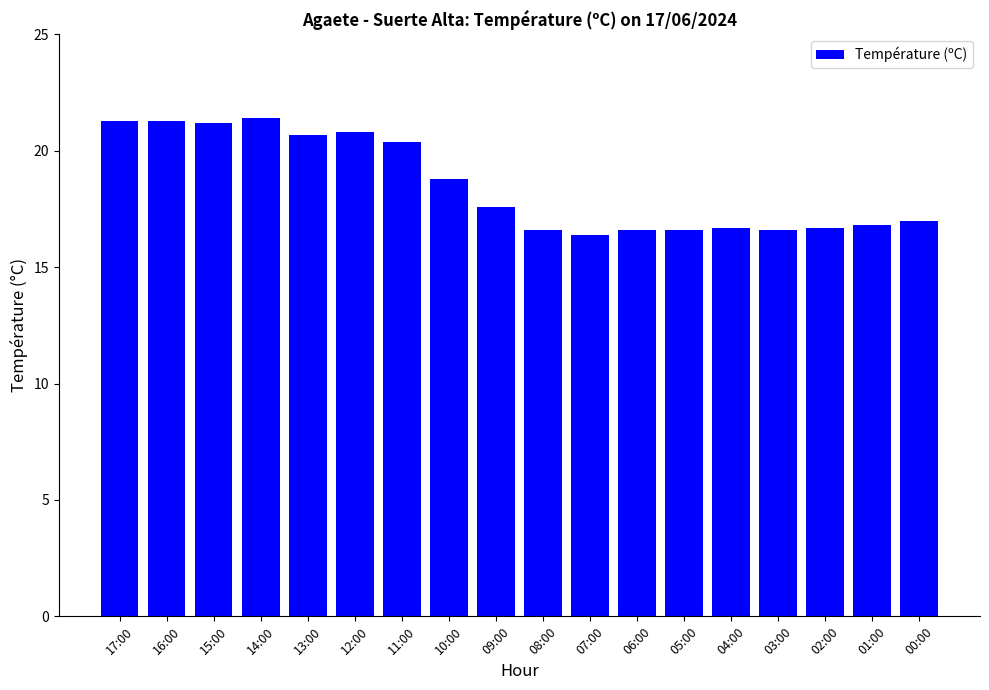

What is the difference between the values at 06:00 and 12:00?

4.2